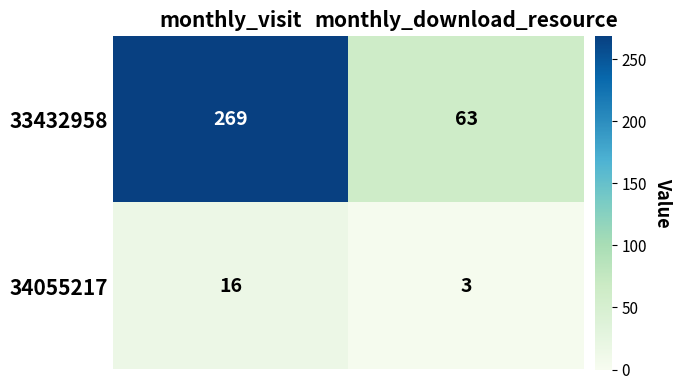

What is the greatest value displayed?

269